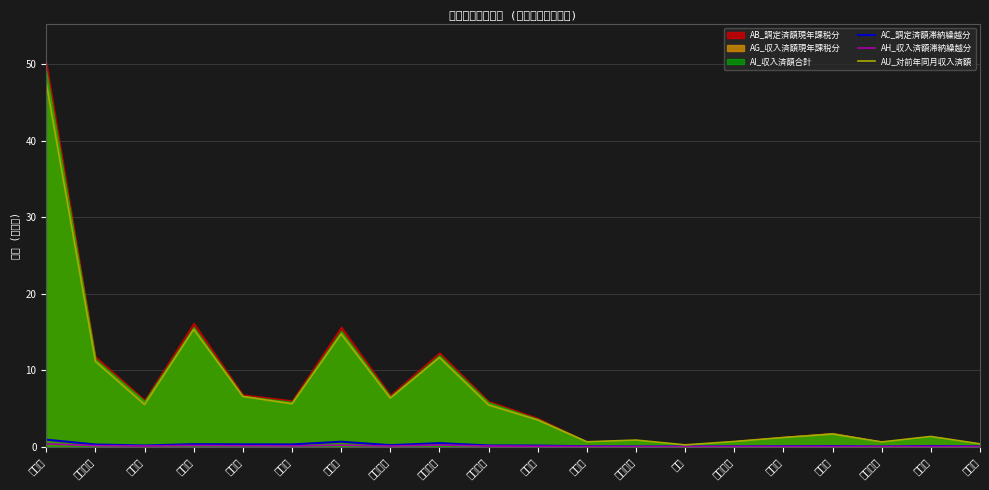

True or false: AC_調定済額滞納繰越分 and AH_収入済額滞納繰越分 intersect in this chart.

False